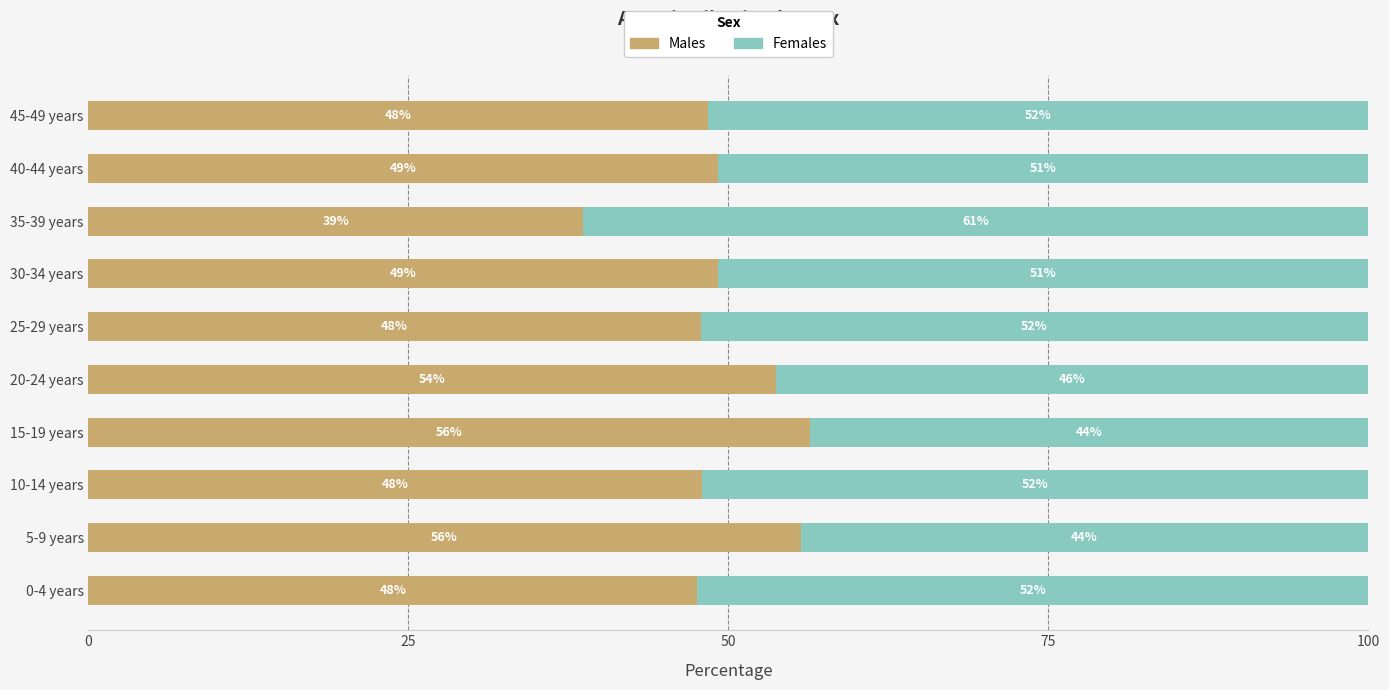

What is the minimum value for Males?

38.6